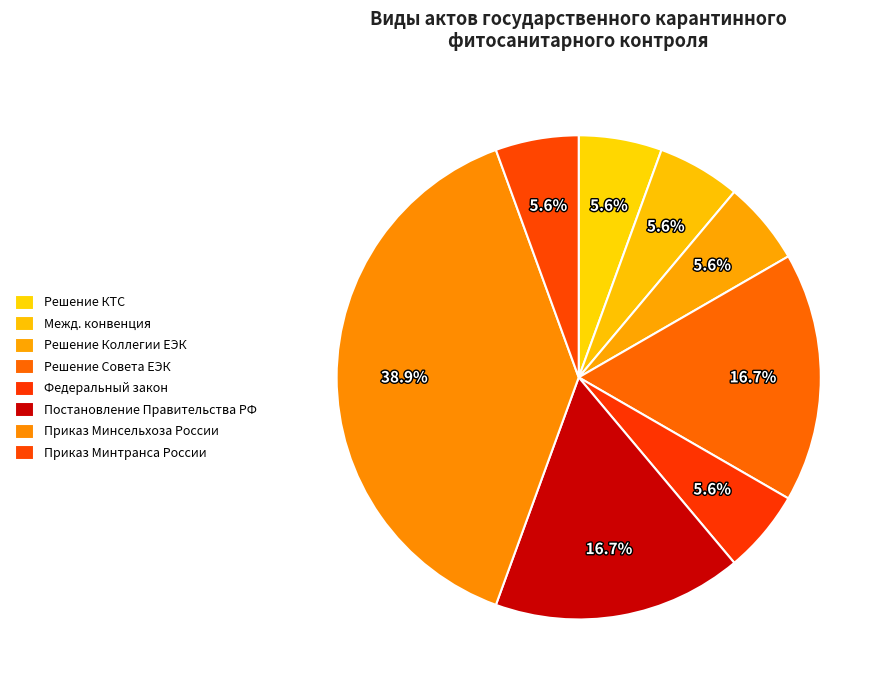

Which slice is the smallest?

Решение Комиссии Таможенного союза